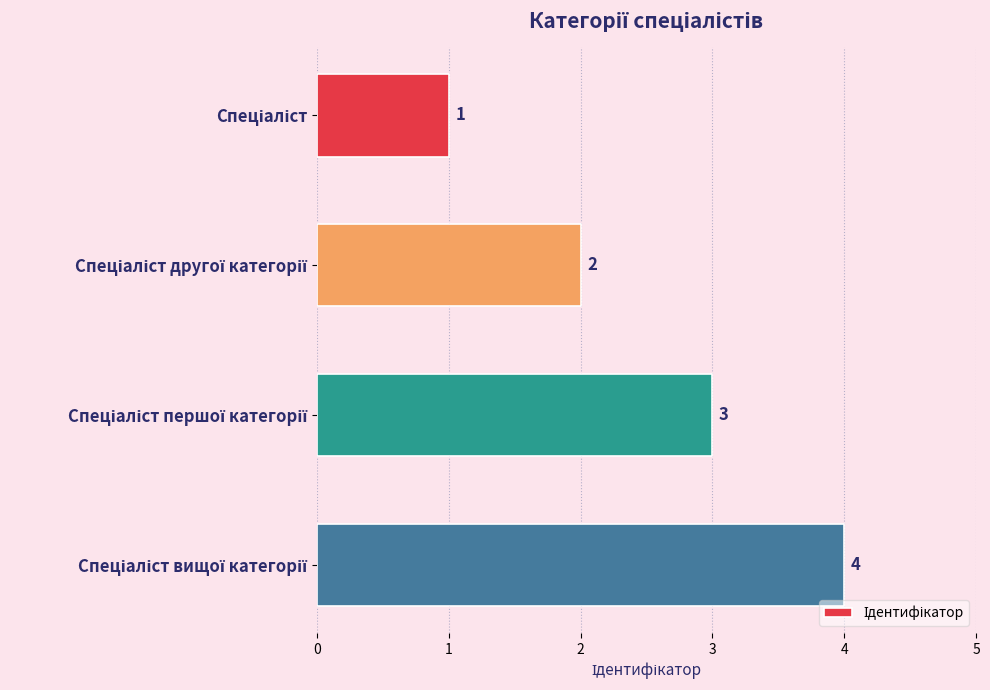

Does the chart contain stacked bars?

No